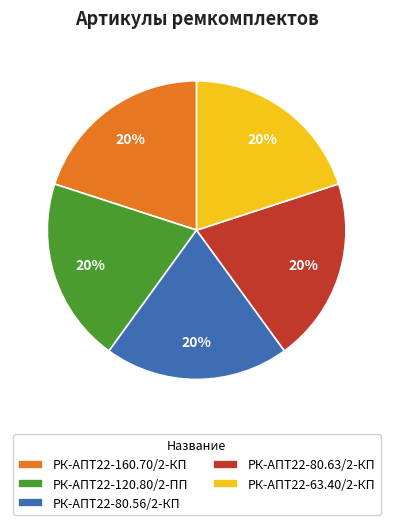

To the nearest percent, what percentage of the pie is РК-АПТ22-80.56/2-КП?

20%